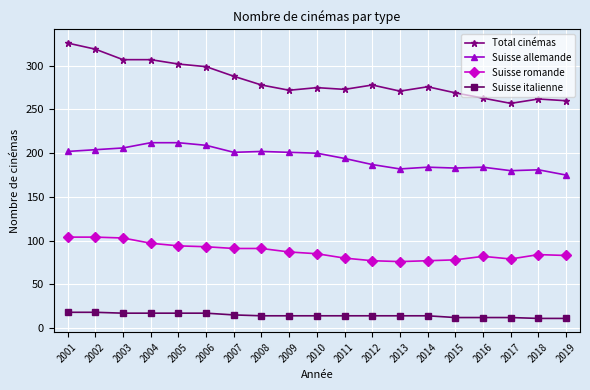

What is the difference between the Suisse romande values at 2002 and 2017?

25